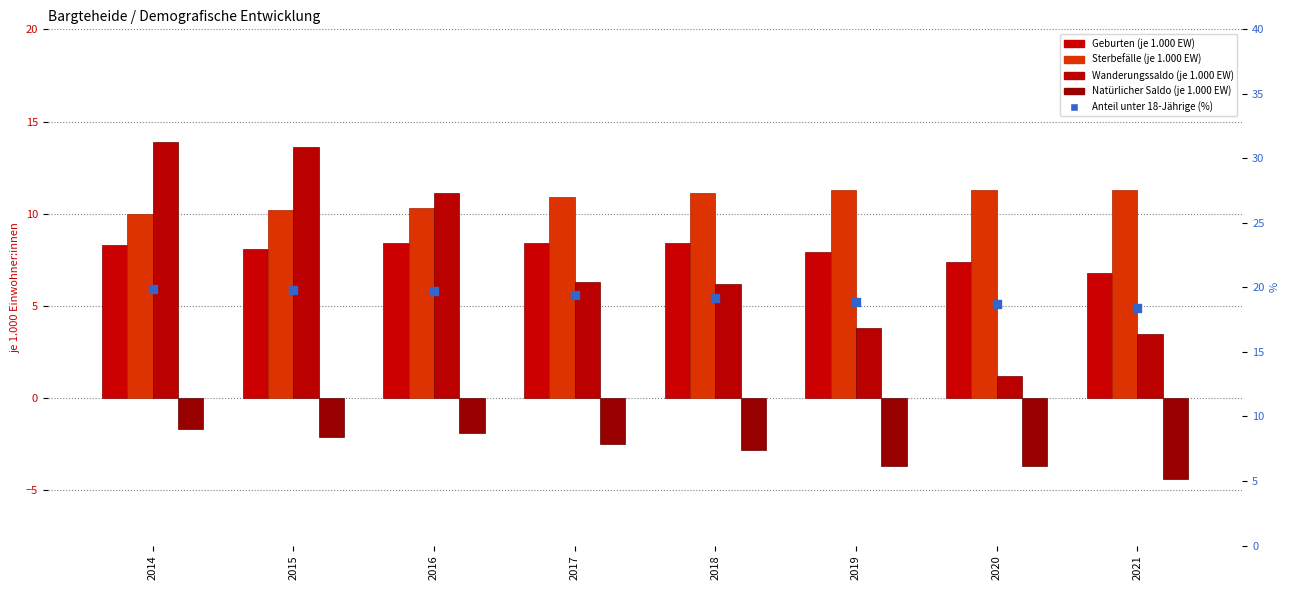

At which category is the sum across all series the highest?

2014